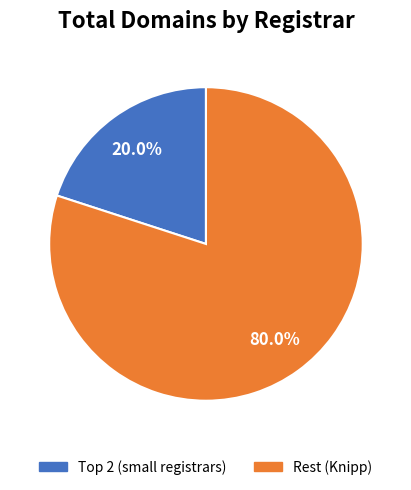

What portion of the pie excludes Rest (Knipp)?

20.0%